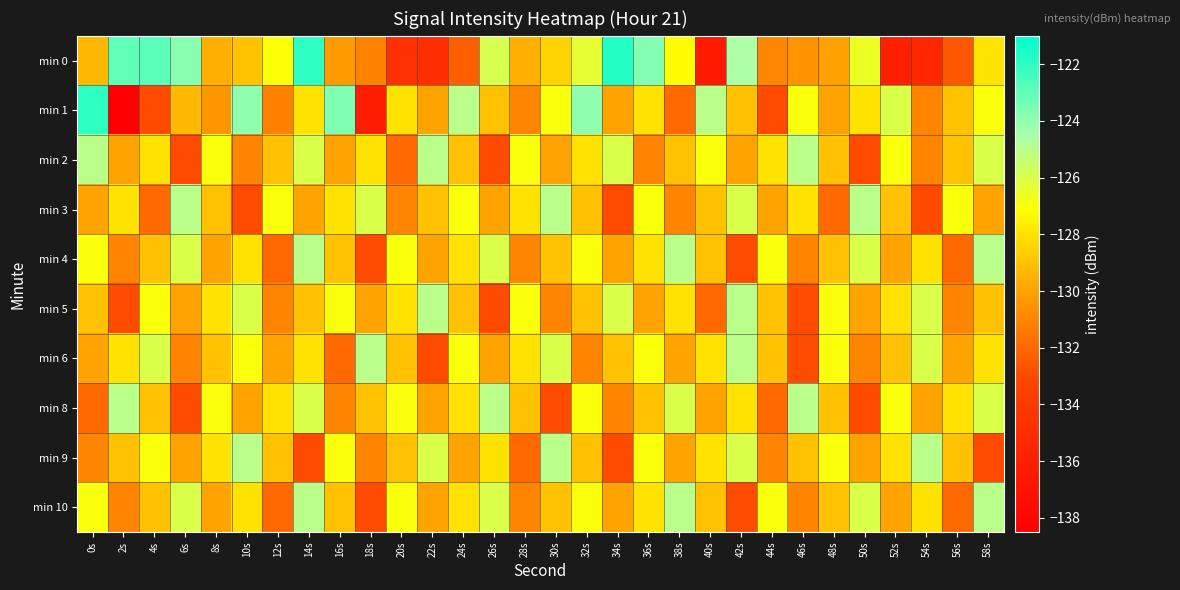

At which category is the sum across all series the highest?

14s